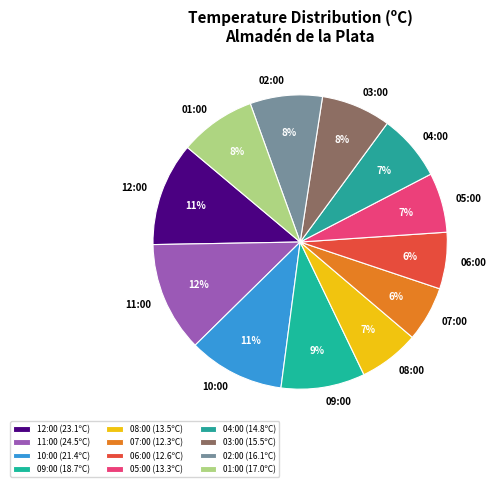

To the nearest percent, what percentage of the pie is 06:00?

6%